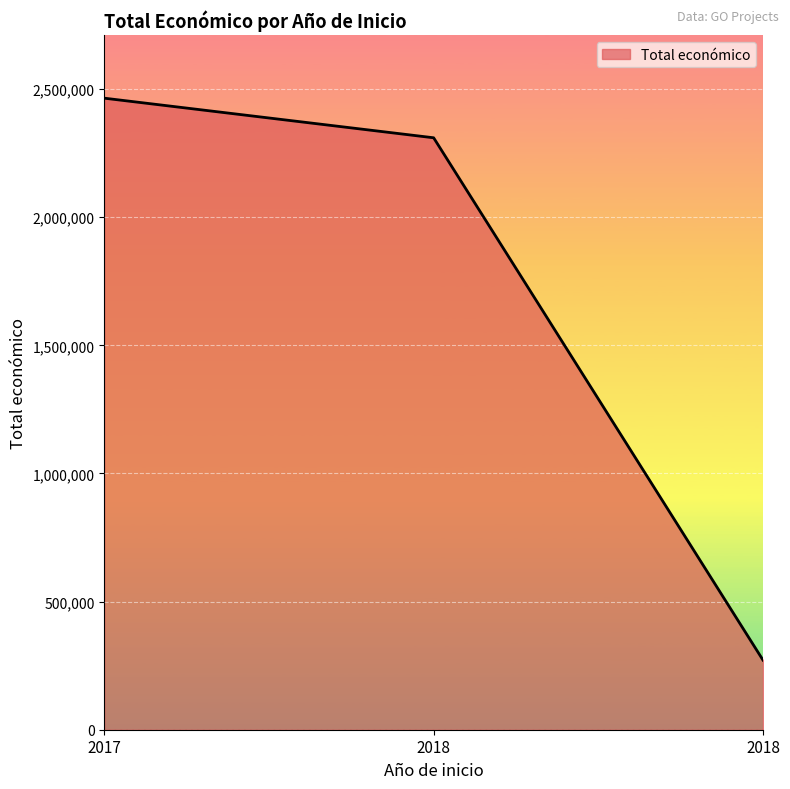

What is the value of the 1st point from the left?

2464572